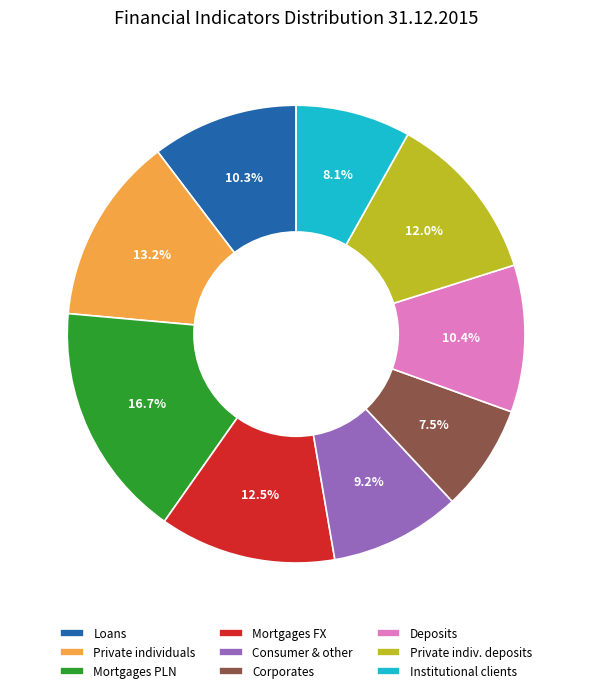

To the nearest percent, what is the difference between the largest and smallest slice percentages?

9%